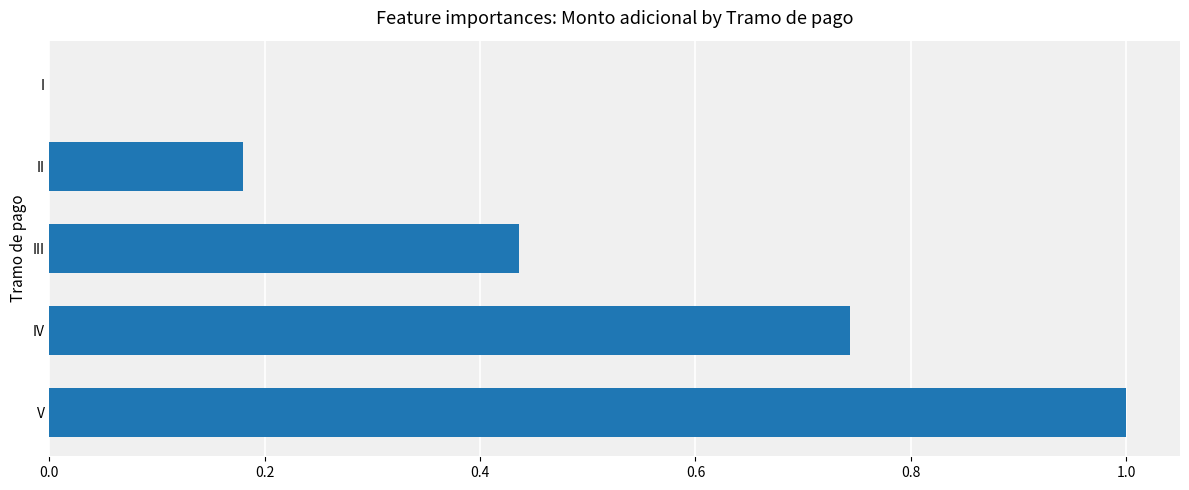

Where is the data nearest to the value 0?

I